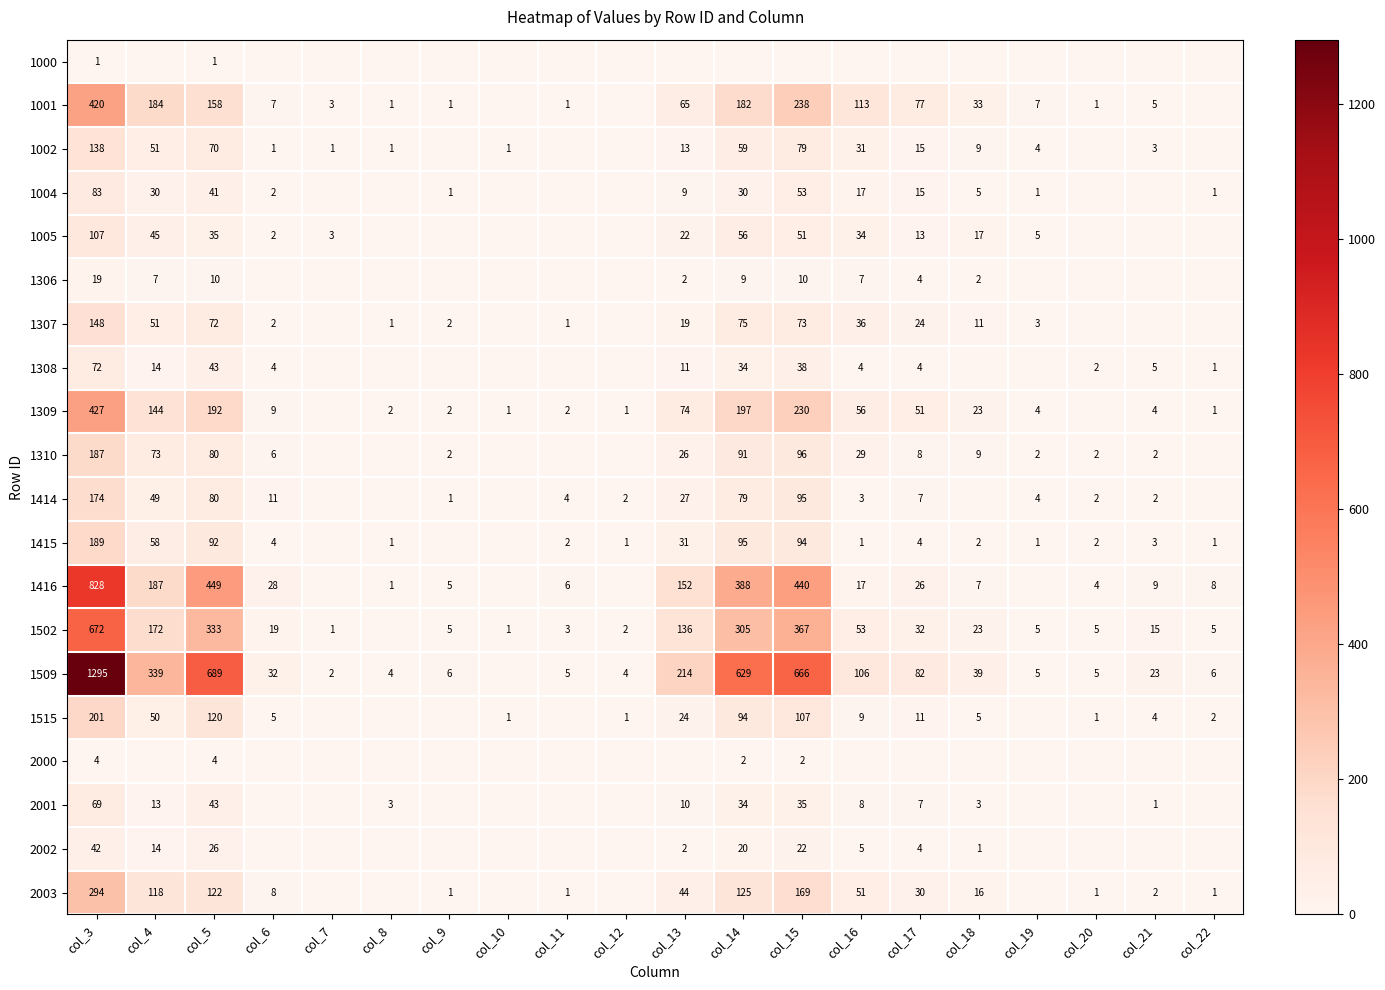

The value of 1001 at col_13 is 107. True or false?

False